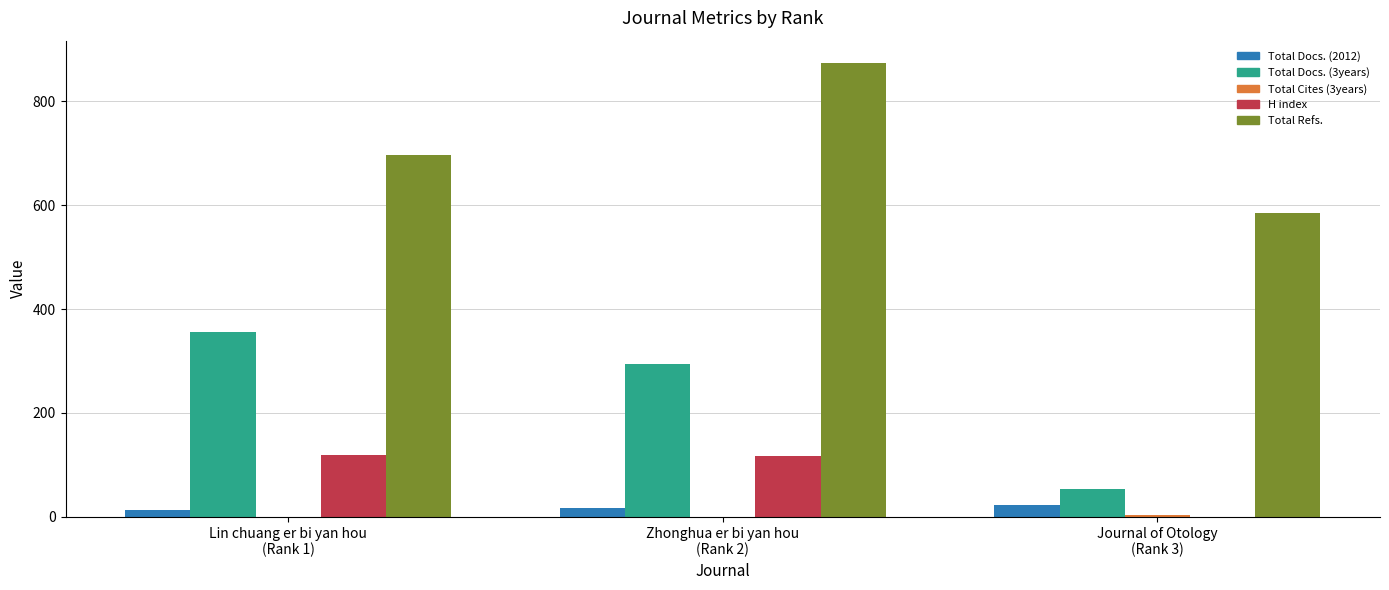

Which series has the largest total across all categories?

Total Refs.